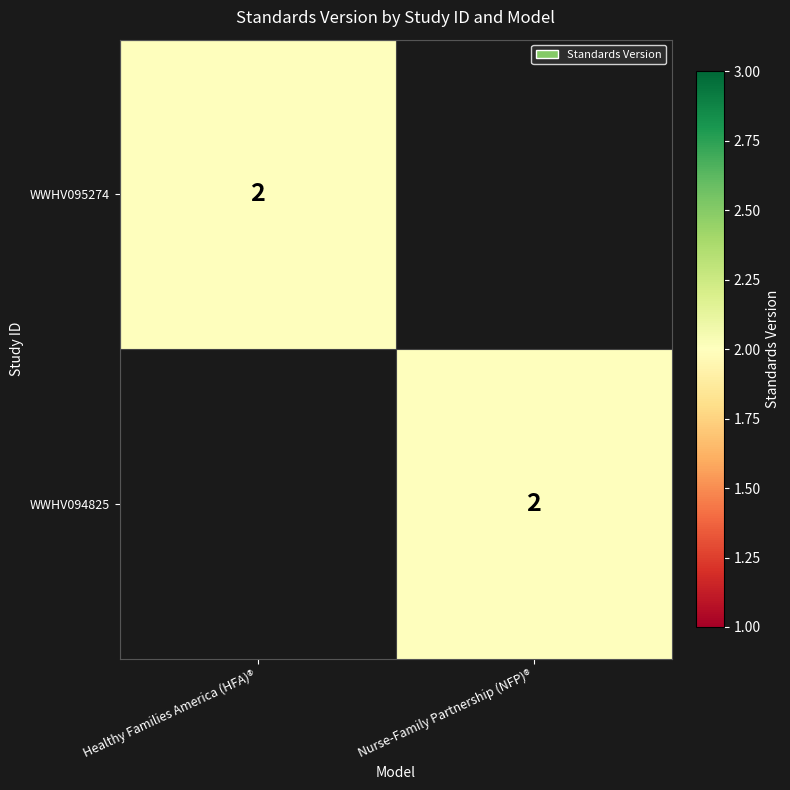

At which category is the sum across all series the highest?

Healthy Families America (HFA)®